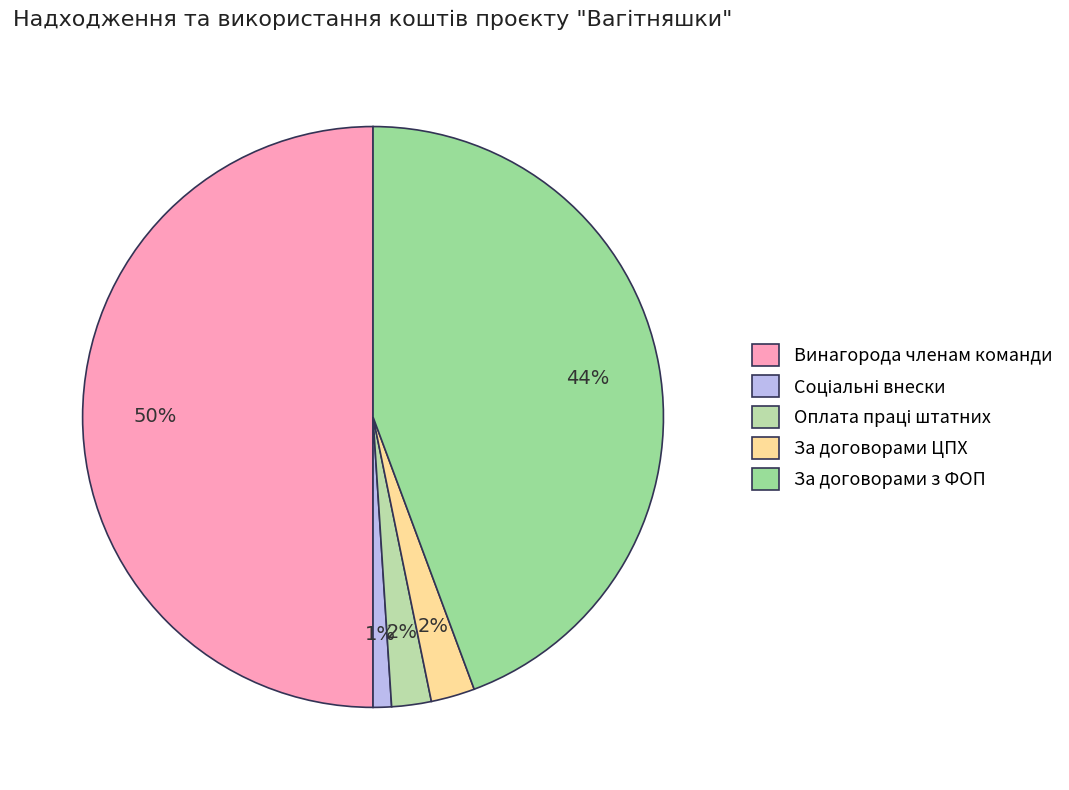

What percentage is the За договорами з ФОП slice, to the nearest percent?

44%